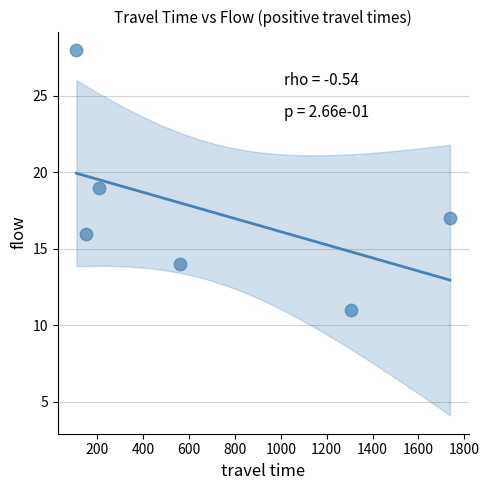

What is the range of Y values (max minus min)?

17